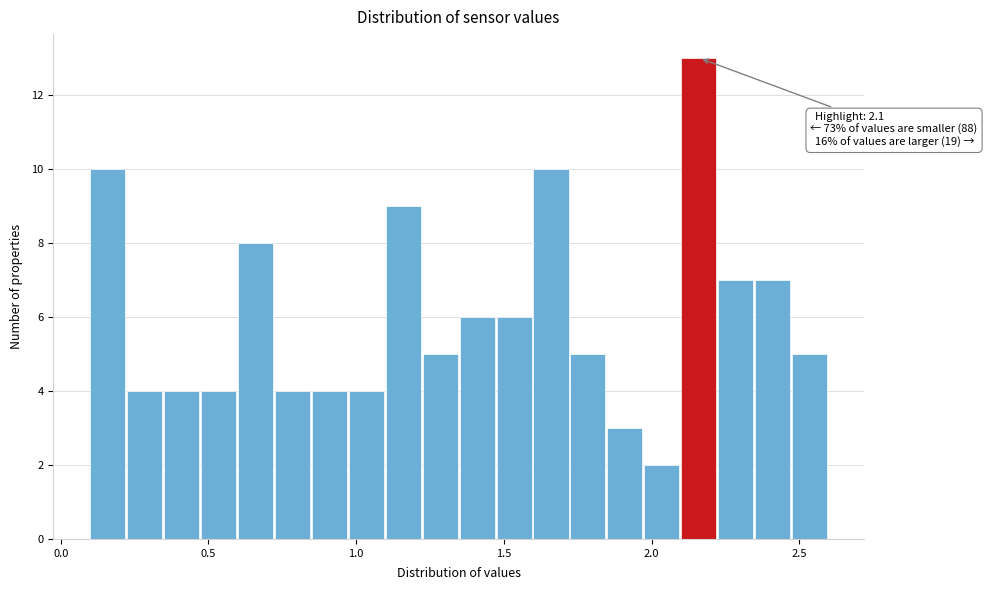

Around what value on the x-axis is the tallest bar? Give the approximate position of its centre, as read against the axis.

2.15